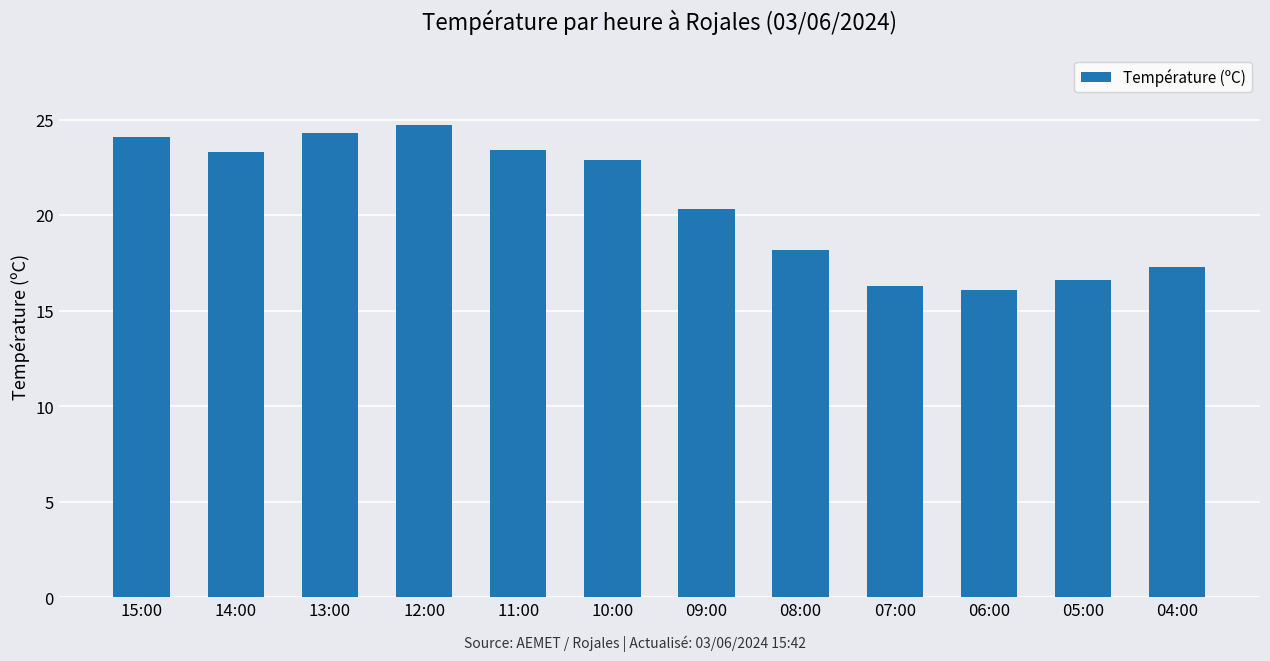

What is the minimum value shown in the chart?

16.1